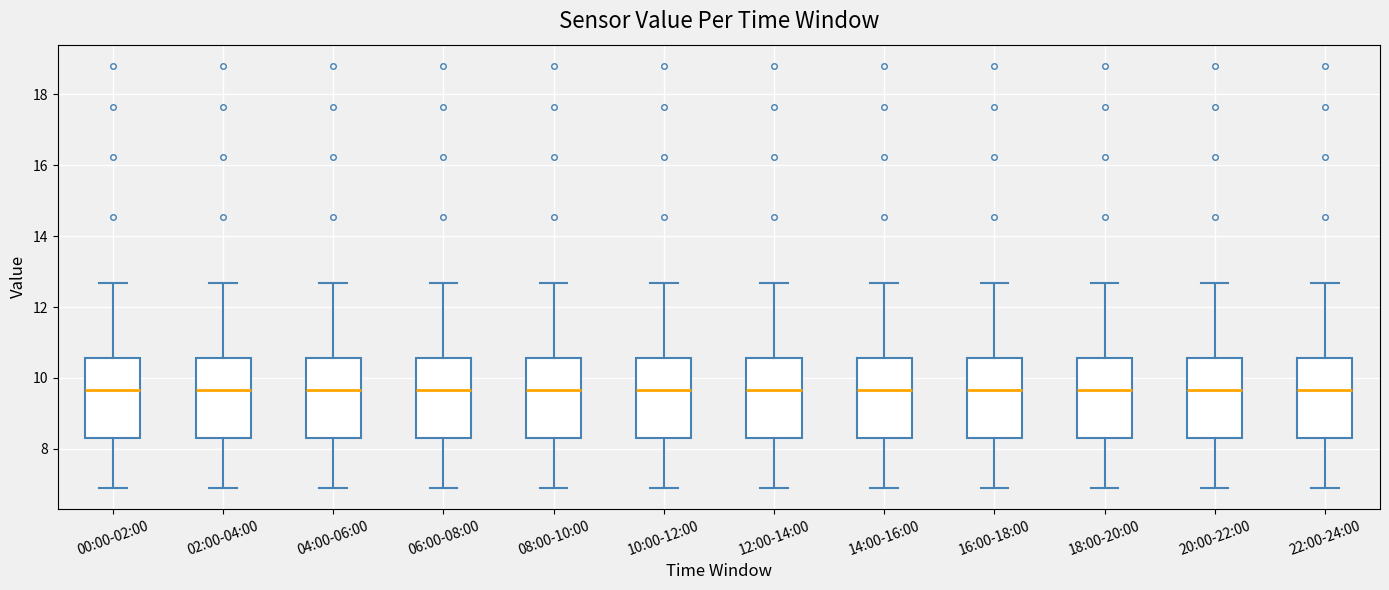

Reading left to right, read every box against the y-axis: the position of its median line, the range the box covers, and the ends of its whiskers. The values are not printed on the chart, so give them approximately, as read against the axis.

00:00-02:00: median 9.6, box 8.2 to 10.6, whiskers 7.0 to 12.6
02:00-04:00: median 9.6, box 8.2 to 10.6, whiskers 7.0 to 12.6
04:00-06:00: median 9.6, box 8.2 to 10.6, whiskers 7.0 to 12.6
06:00-08:00: median 9.6, box 8.2 to 10.6, whiskers 7.0 to 12.6
08:00-10:00: median 9.6, box 8.2 to 10.6, whiskers 7.0 to 12.6
10:00-12:00: median 9.6, box 8.2 to 10.6, whiskers 7.0 to 12.6
12:00-14:00: median 9.6, box 8.2 to 10.6, whiskers 7.0 to 12.6
14:00-16:00: median 9.6, box 8.2 to 10.6, whiskers 7.0 to 12.6
16:00-18:00: median 9.6, box 8.2 to 10.6, whiskers 7.0 to 12.6
18:00-20:00: median 9.6, box 8.2 to 10.6, whiskers 7.0 to 12.6
20:00-22:00: median 9.6, box 8.2 to 10.6, whiskers 7.0 to 12.6
22:00-24:00: median 9.6, box 8.2 to 10.6, whiskers 7.0 to 12.6